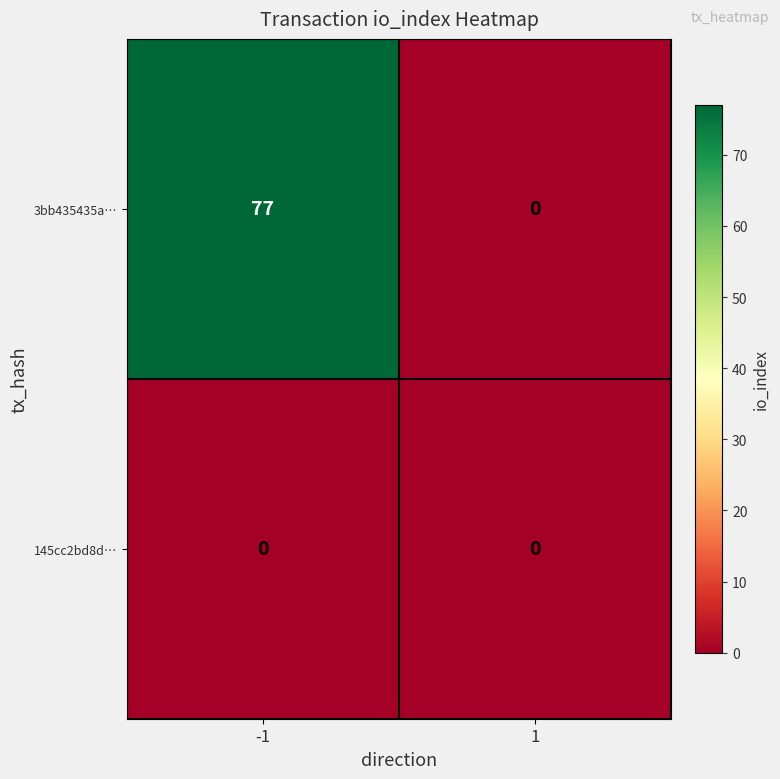

Reading right to left, list all the values displayed in this chart.

3bb435435a…: 1=0	-1=77
145cc2bd8d…: 1=0	-1=0